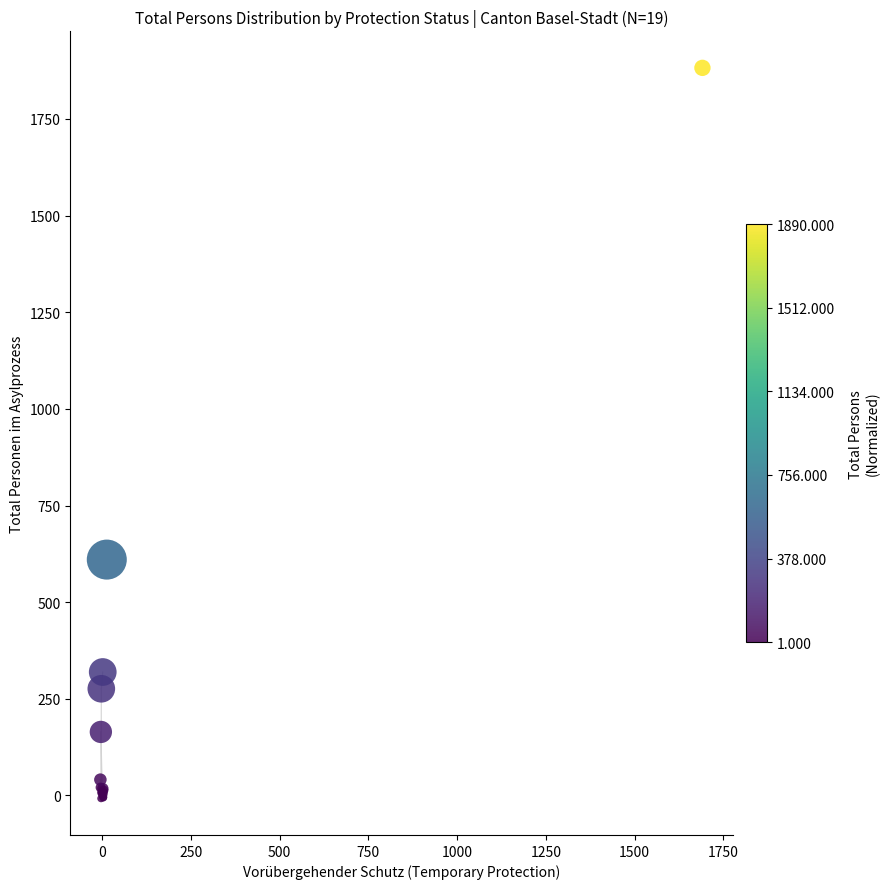

What Y value in the scatter plot is closest to 937?

610.1